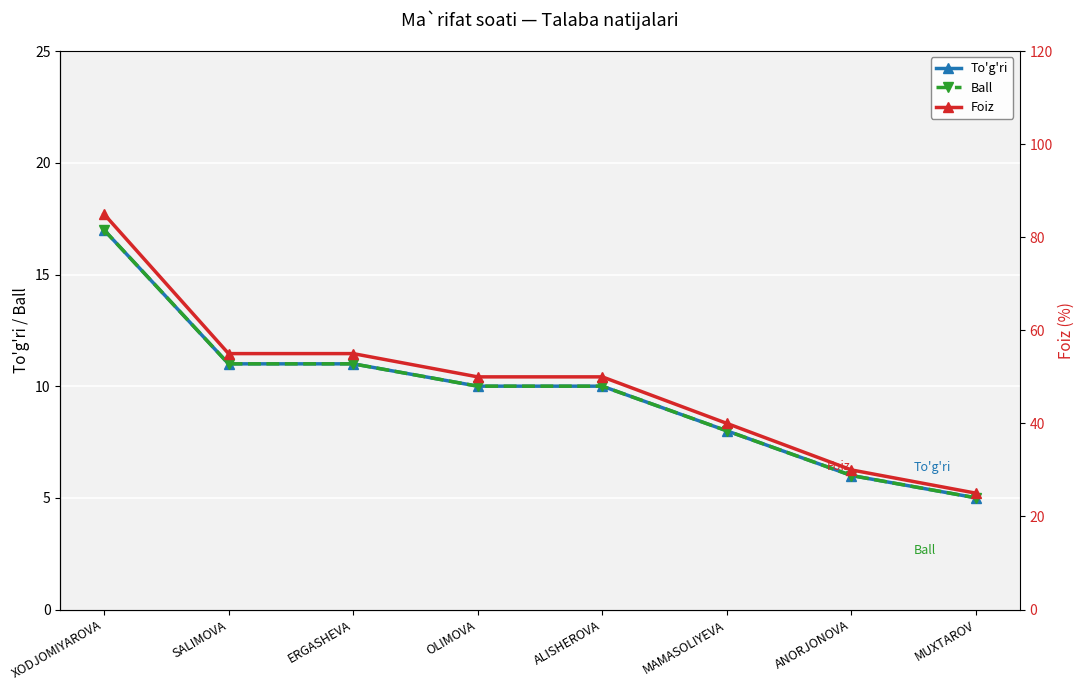

True or false: To'g'ri and Foiz intersect in this chart.

False